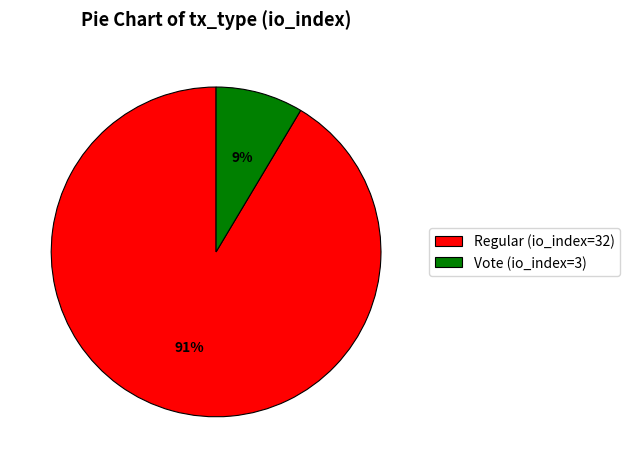

How many segments does this pie chart have?

2